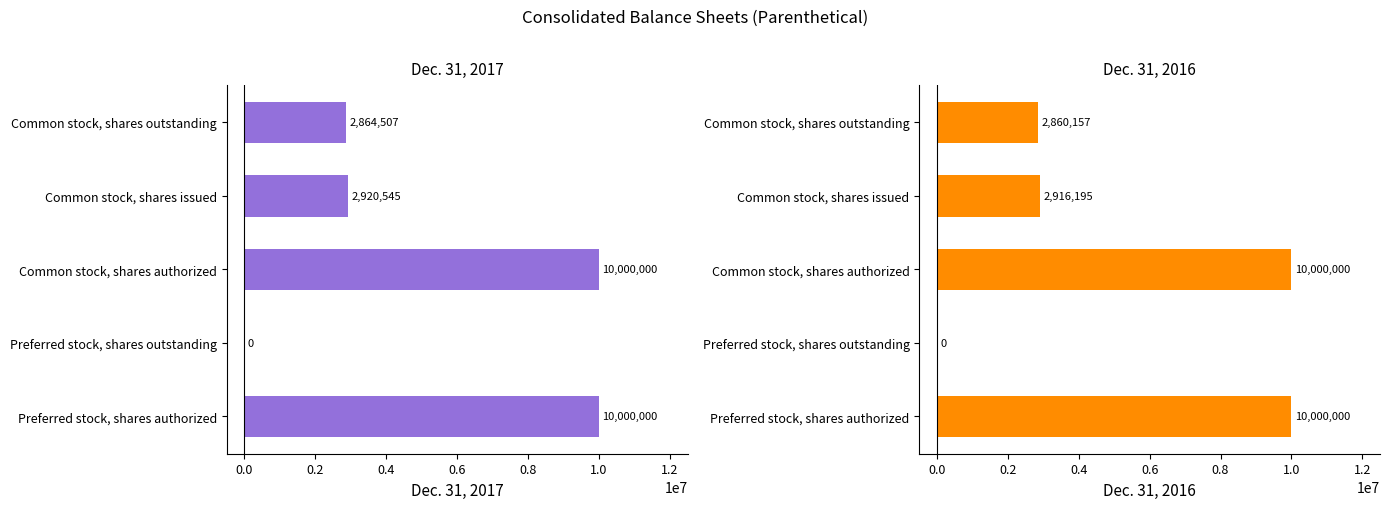

How many categories are shown in the chart?

5